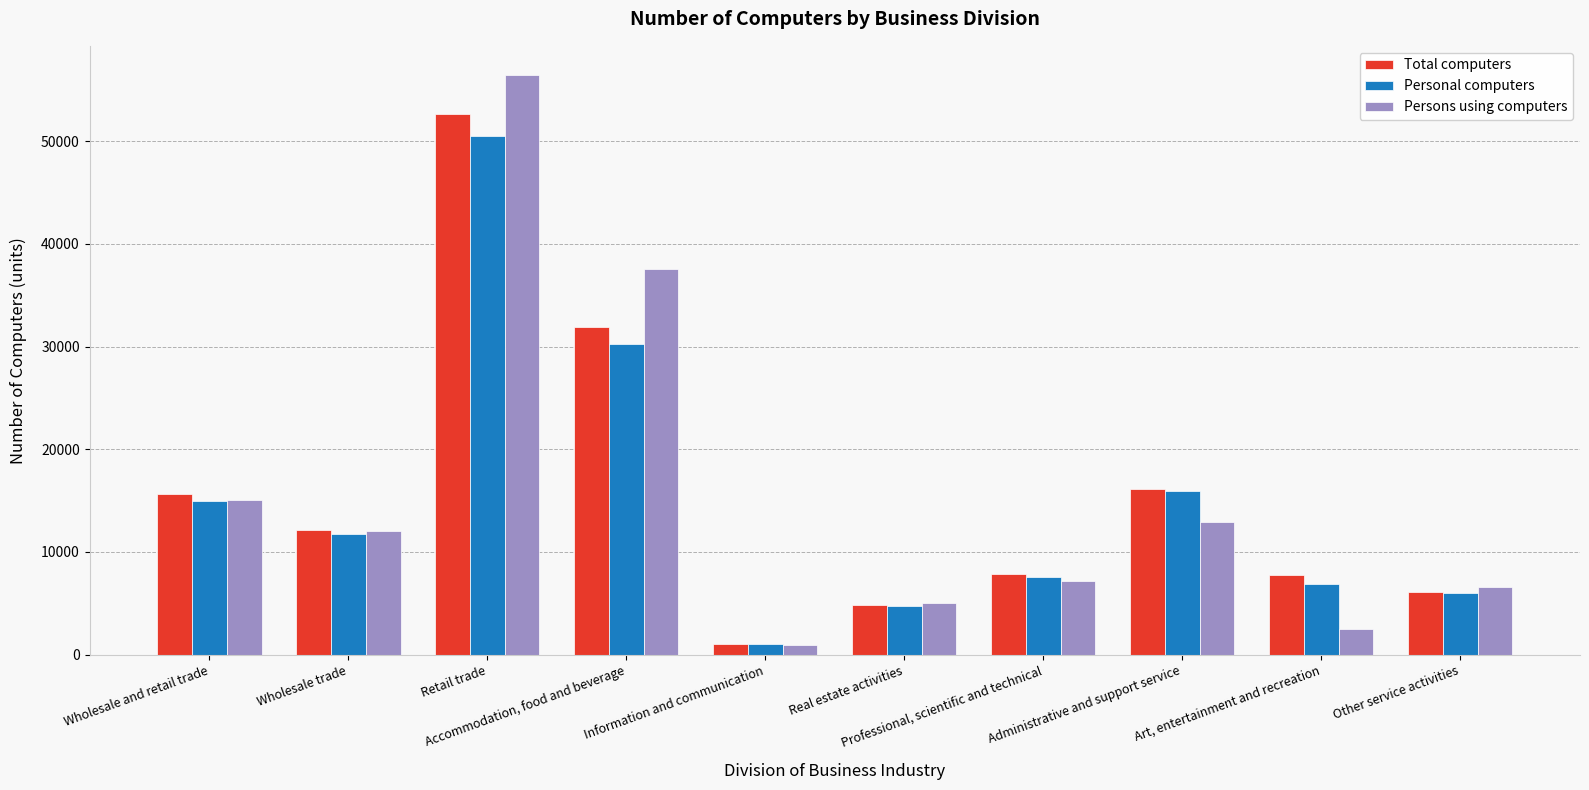

Which series has the widest spread of values?

Persons using computers